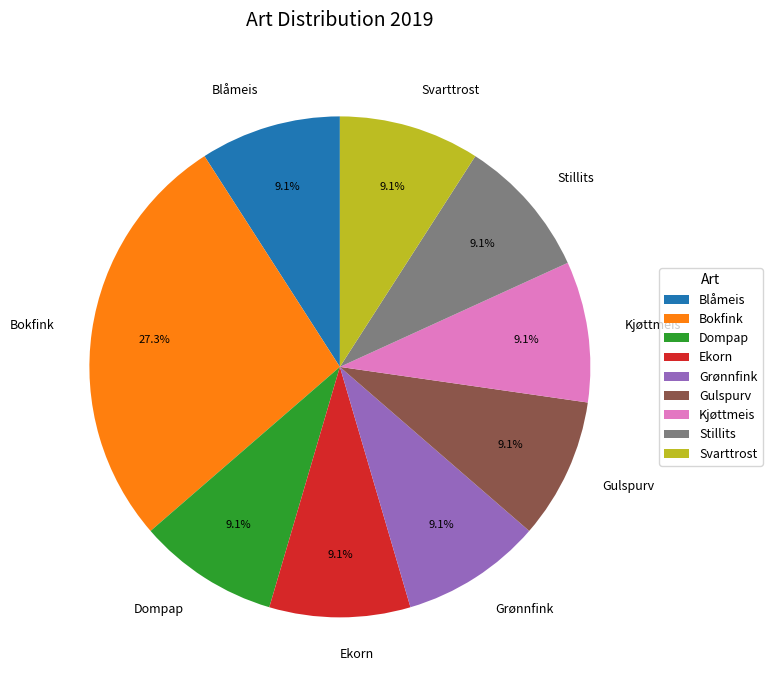

What percentage is the Kjøttmeis slice, to the nearest percent?

9%